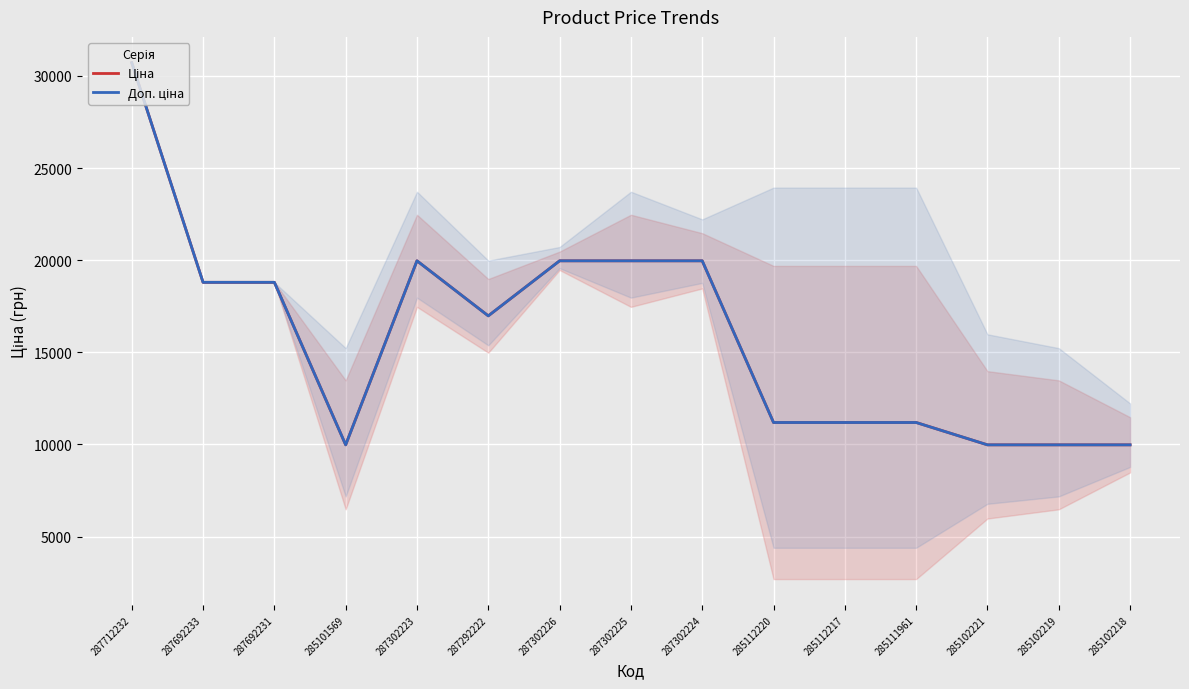

The Доп. ціна series shows 9975.0 at 285102221. True or false?

True